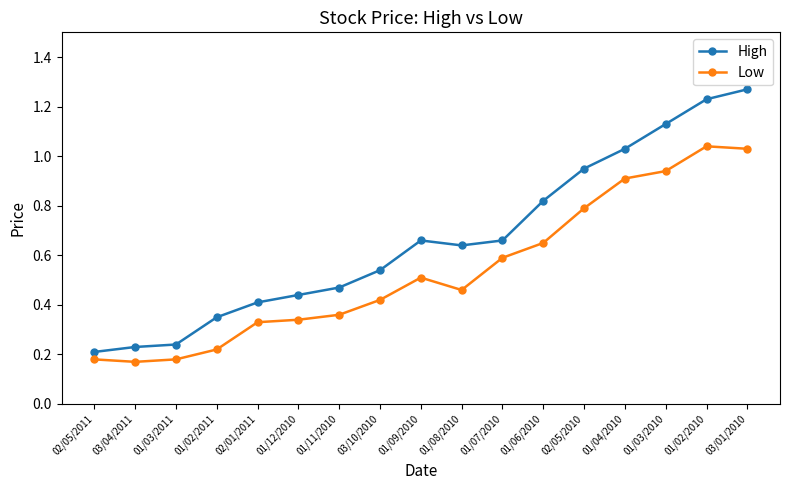

Count the number of categories in the chart.

17